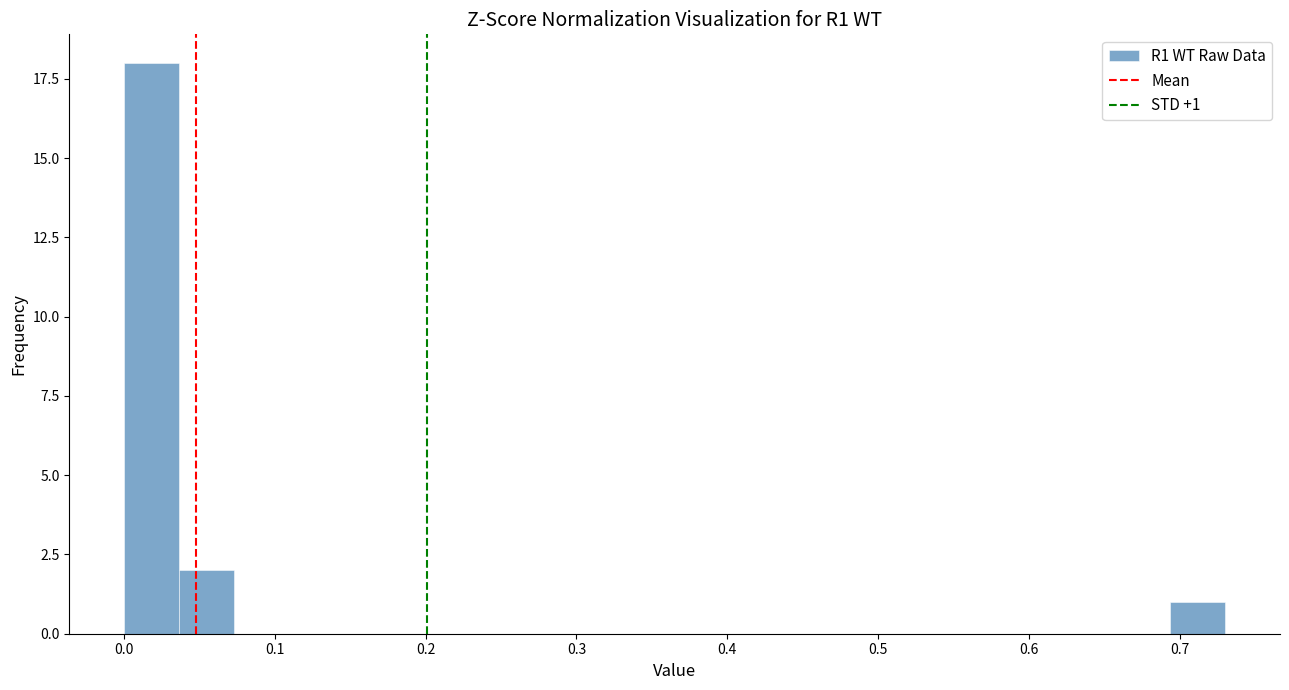

Around what value on the x-axis is the tallest bar? Give the approximate position of its centre, as read against the axis.

0.02